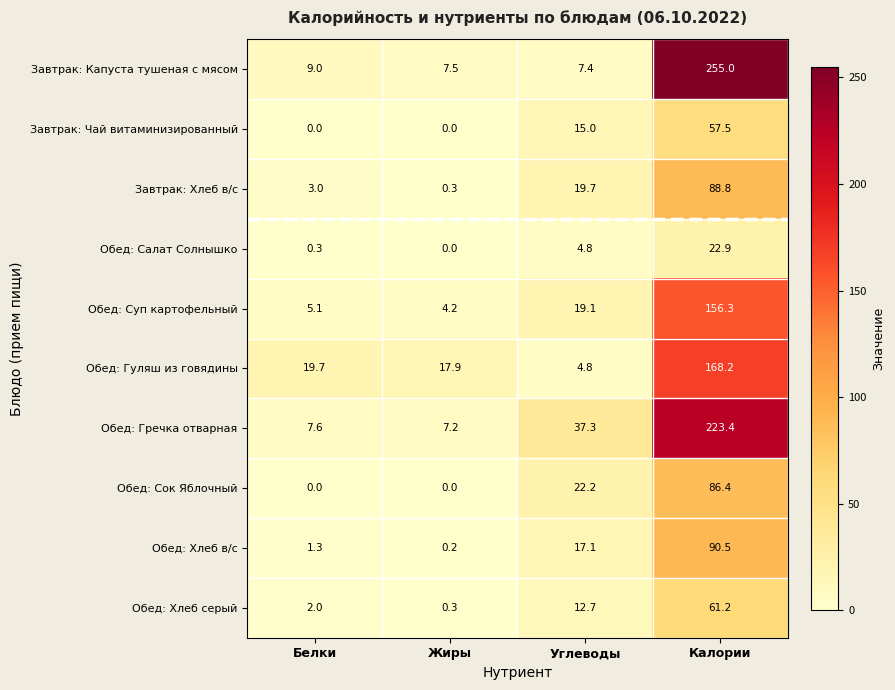

Is it true that Завтрак: Капуста тушеная с мясом equals 12.7 at Углеводы?

False